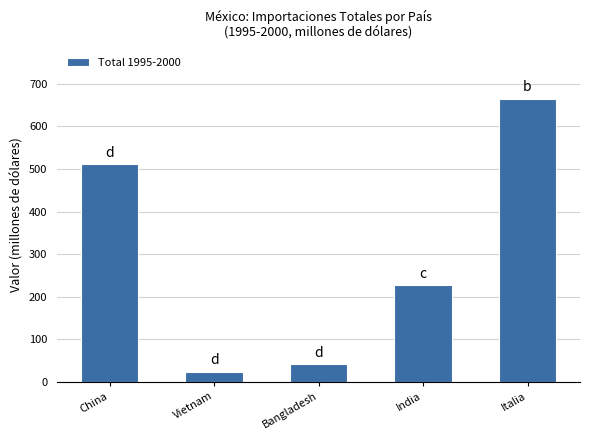

Count the number of values greater than 227.

3